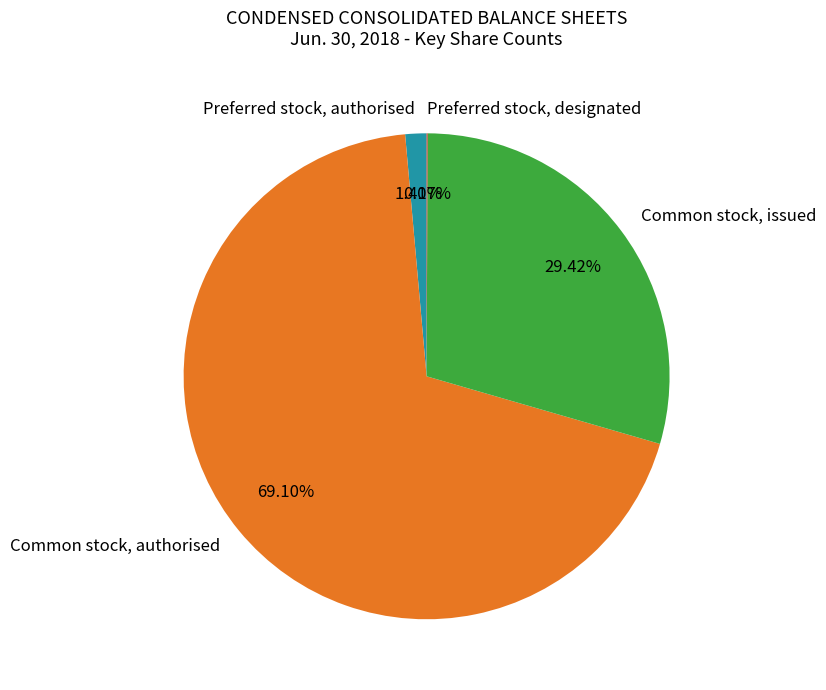

What is the largest slice in the pie chart?

Common stock, authorised